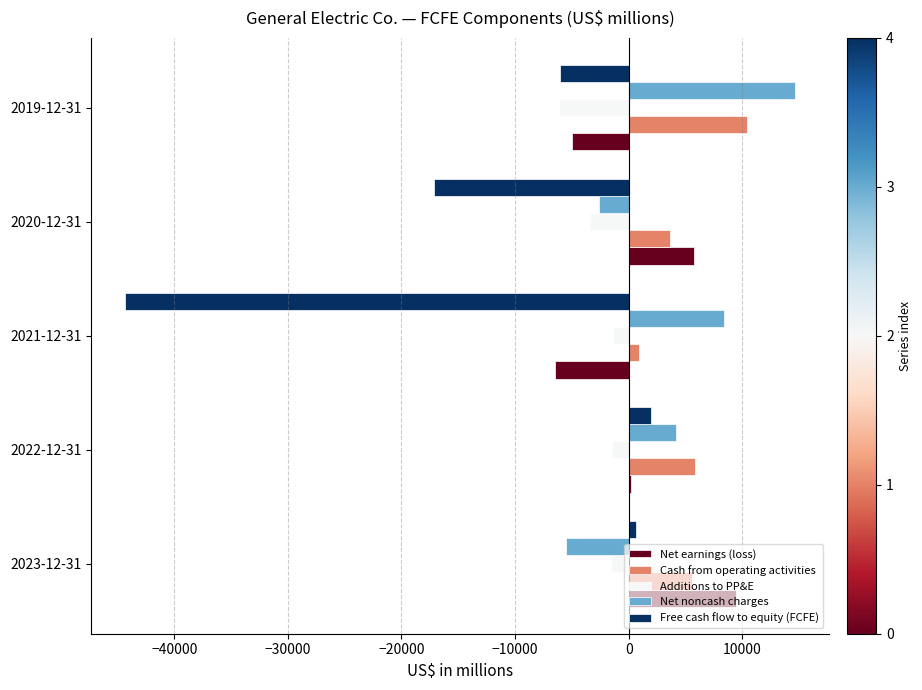

How many negative values does the Free cash flow to equity (FCFE) series have?

3